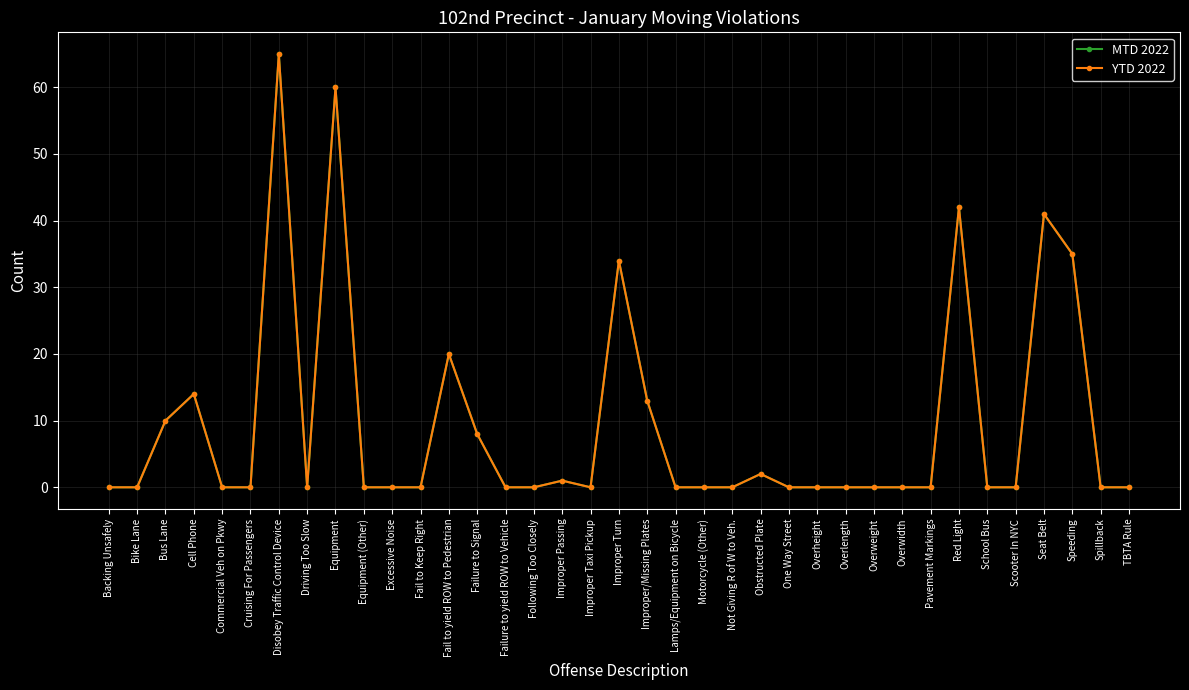

Read the MTD 2022 value at Improper/Missing Plates, to the nearest 5.

15